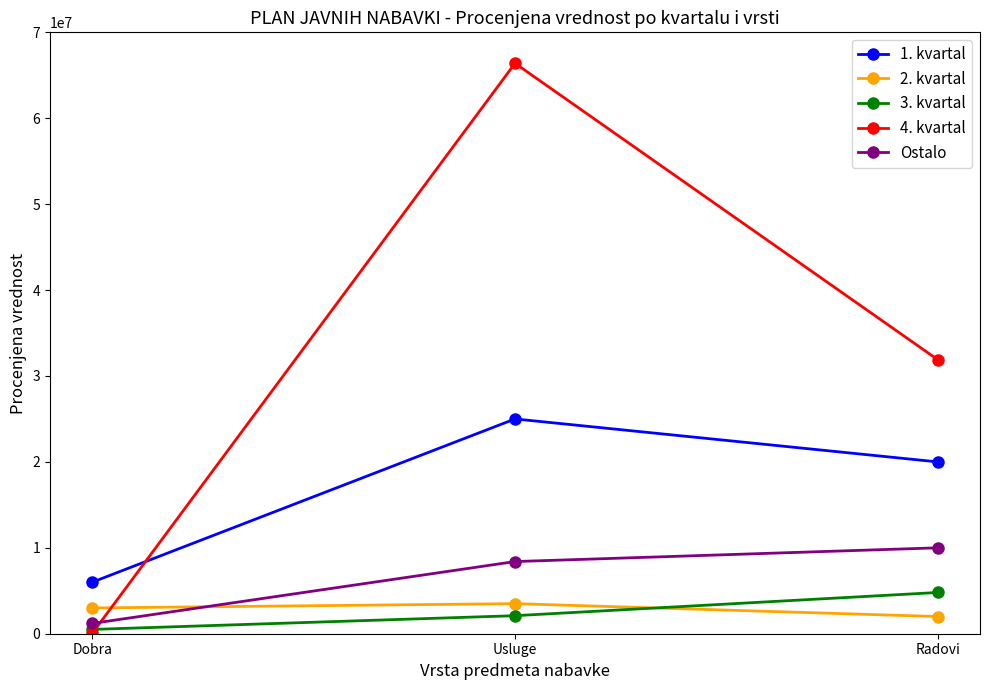

Which series has the largest range (max minus min)?

4. kvartal